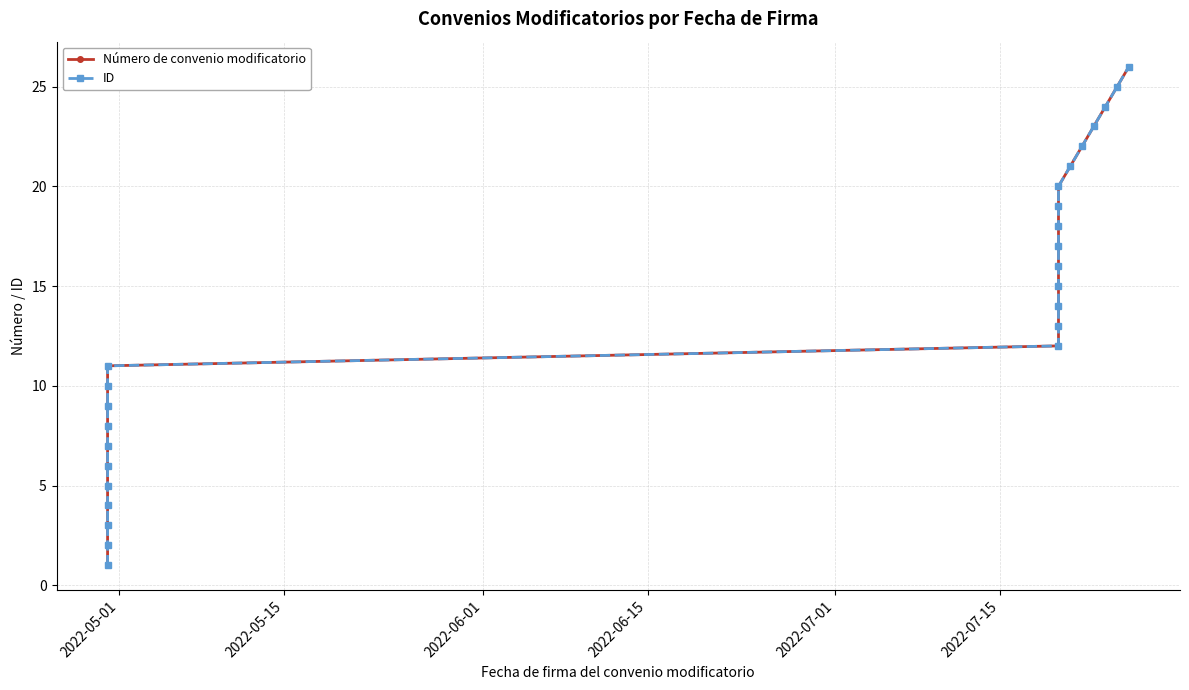

Which series has the largest total across all categories?

Número de convenio modificatorio